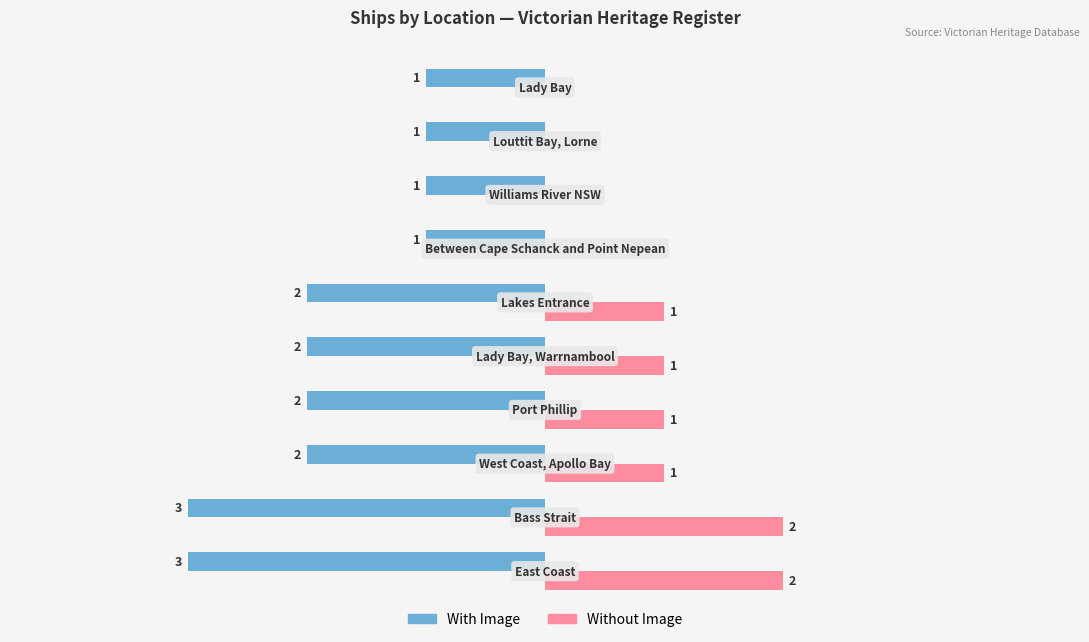

Which series has the largest total across all categories?

Without Image